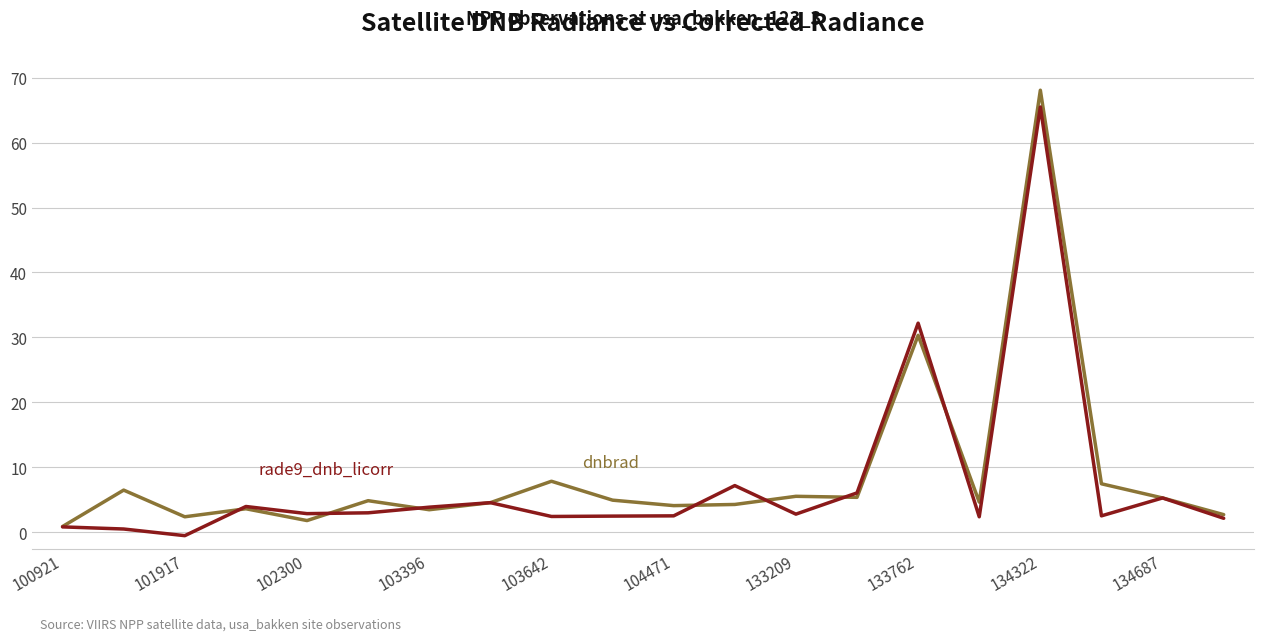

What is the greatest value displayed?

68.1